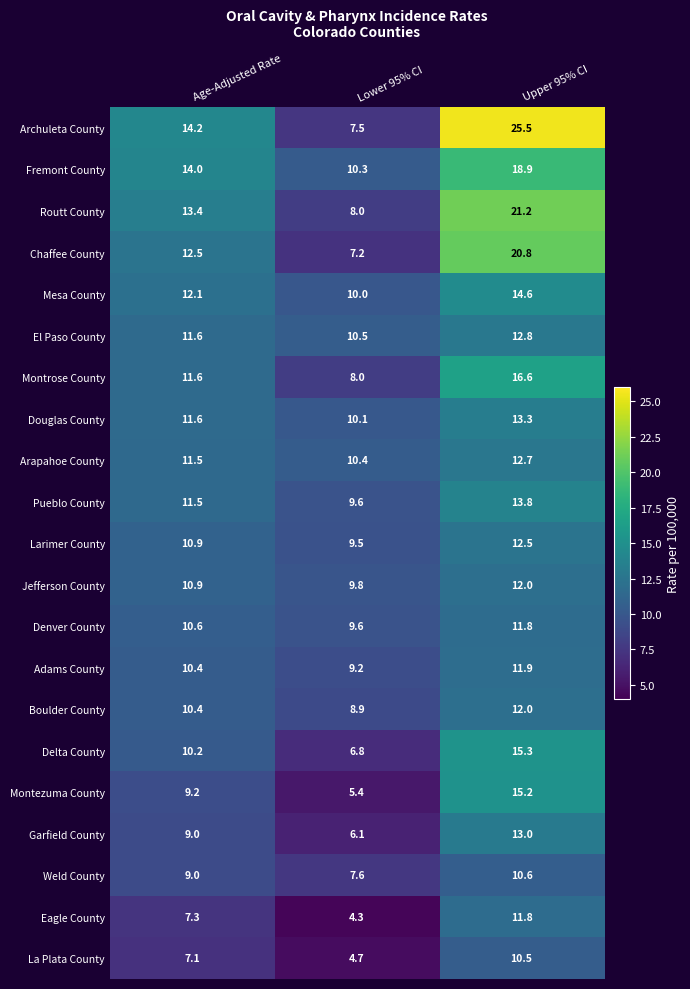

True or false: Delta County has a value of 10.2 at Age-Adjusted Rate.

True